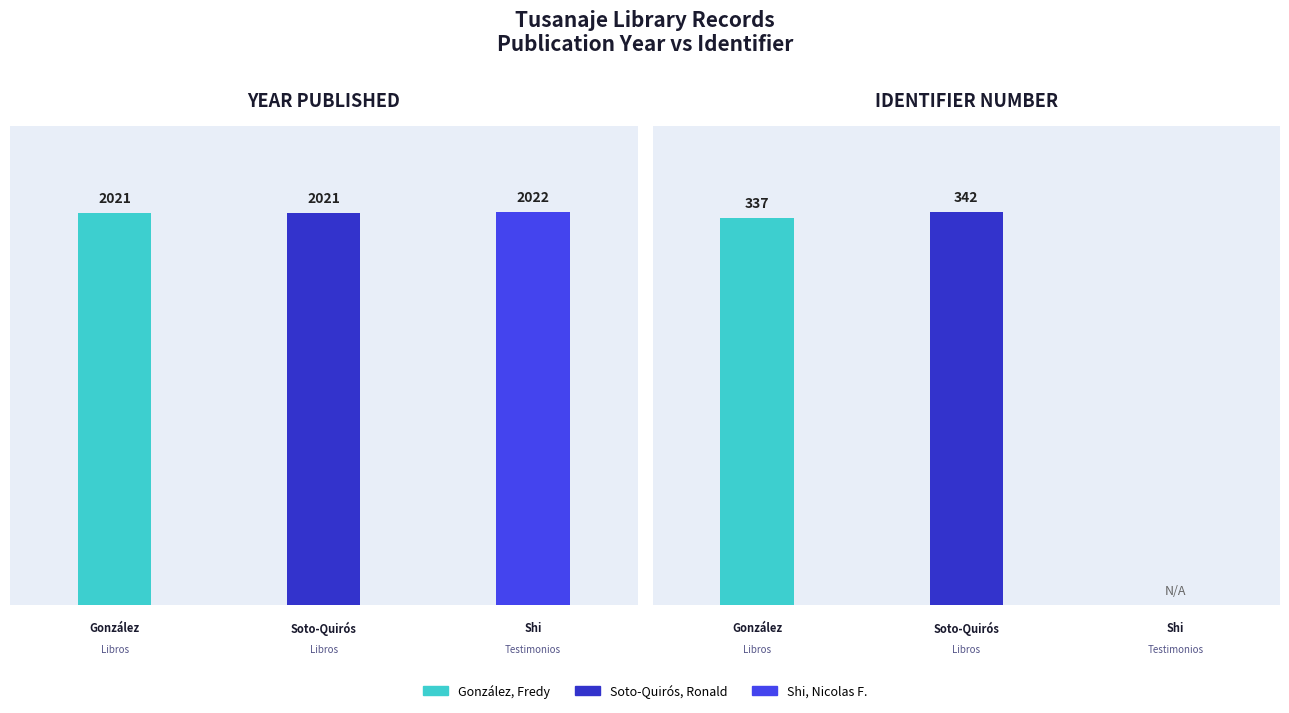

What is the average value of the Year Published series?

2021